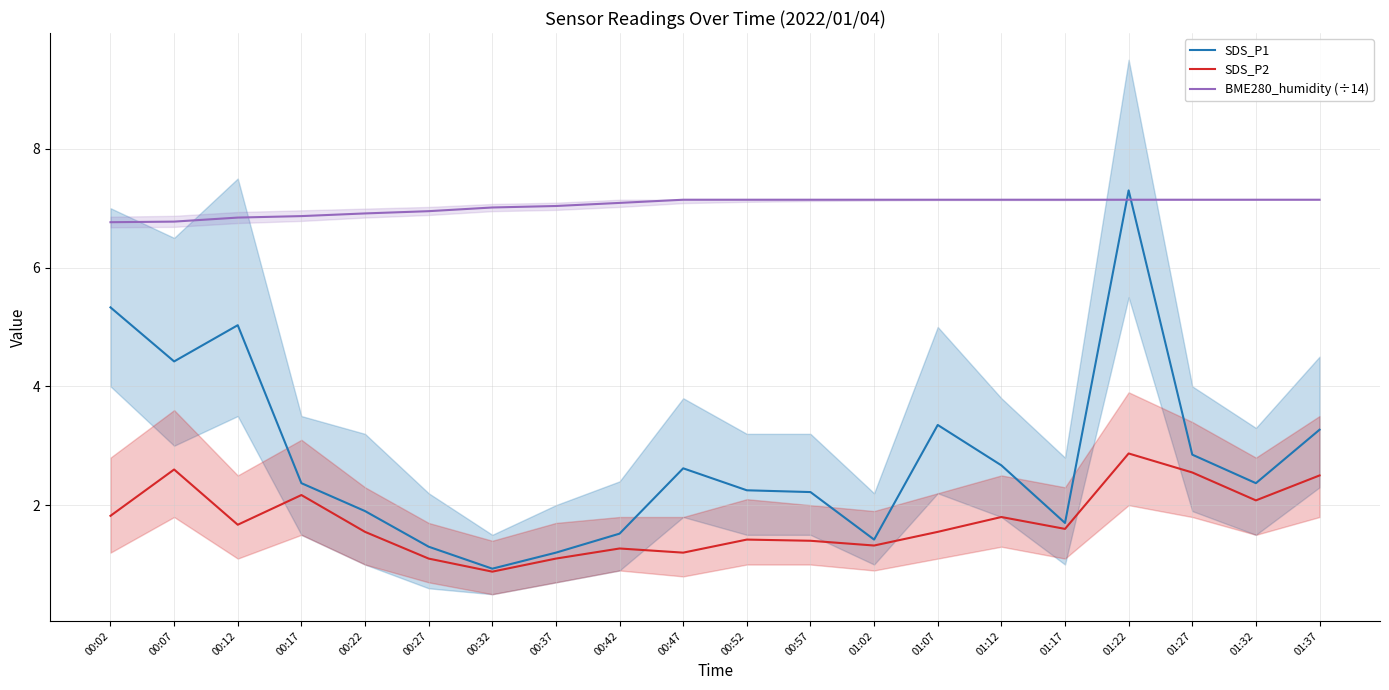

At which category does the chart reach its minimum across all series?

00:32